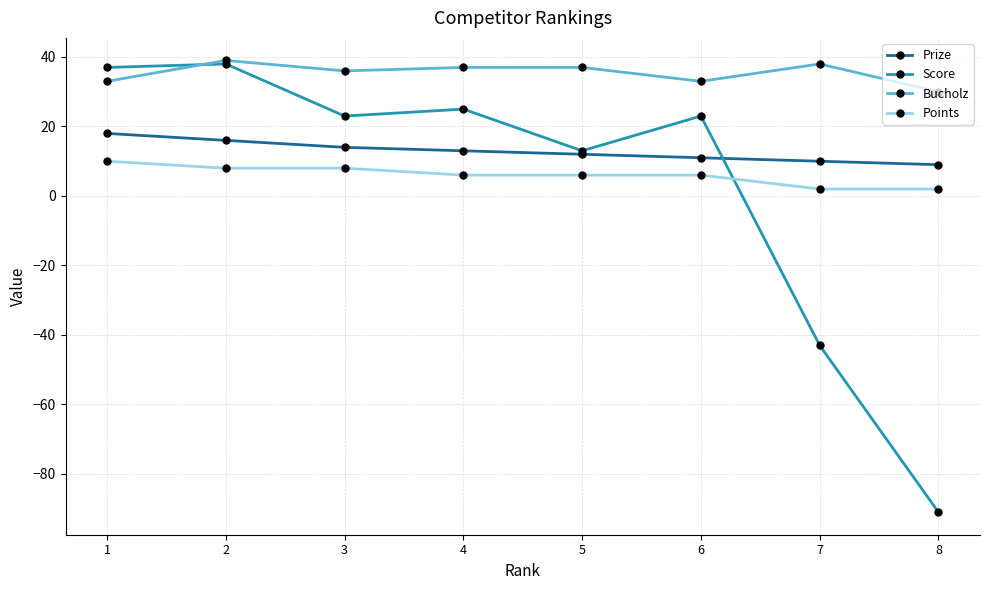

True or false: Score and Bucholz cross at least once.

True